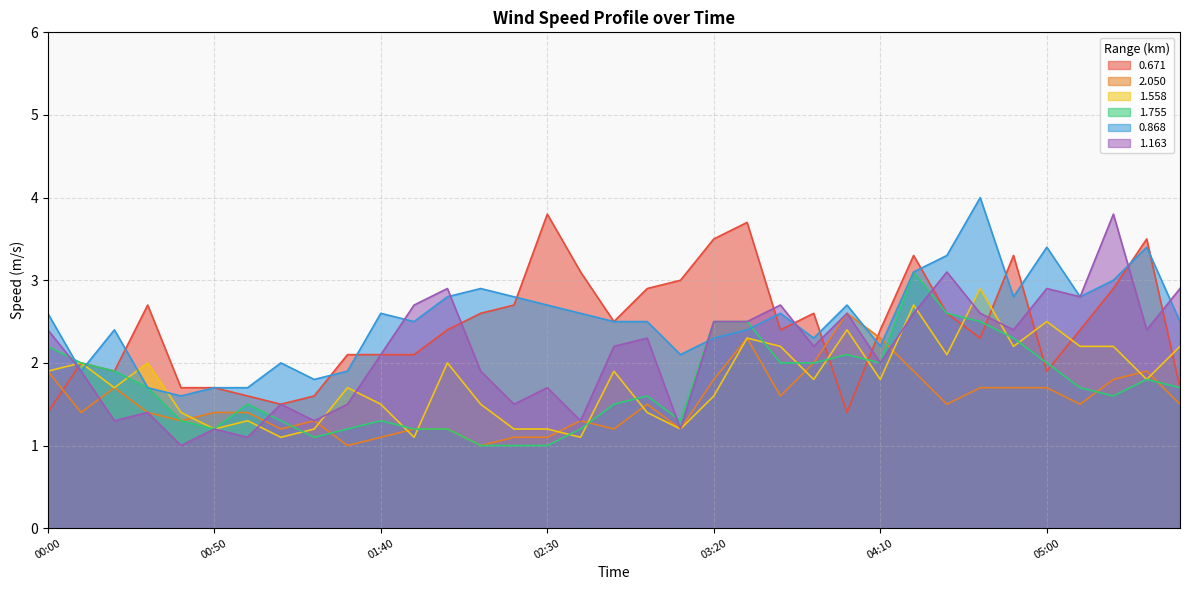

How many values in the 0.868 series exceed 2?

27